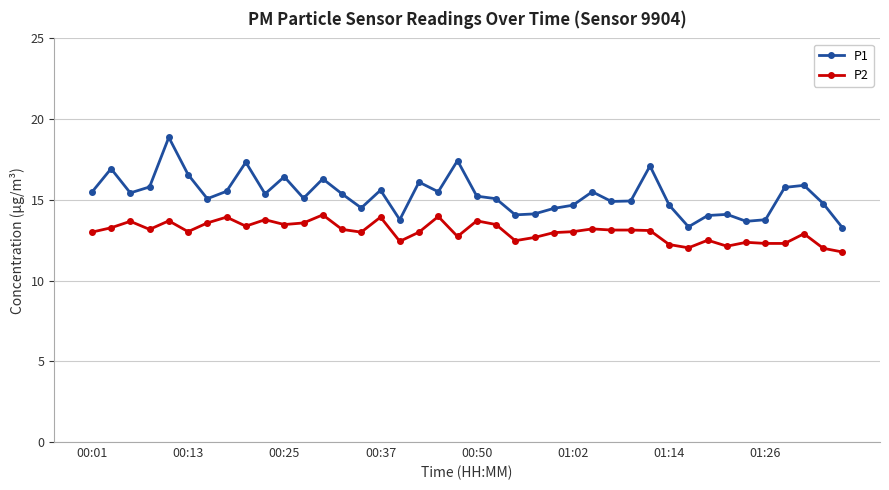

What is the difference between the maximum and second lowest values in the P2 series?

2.1